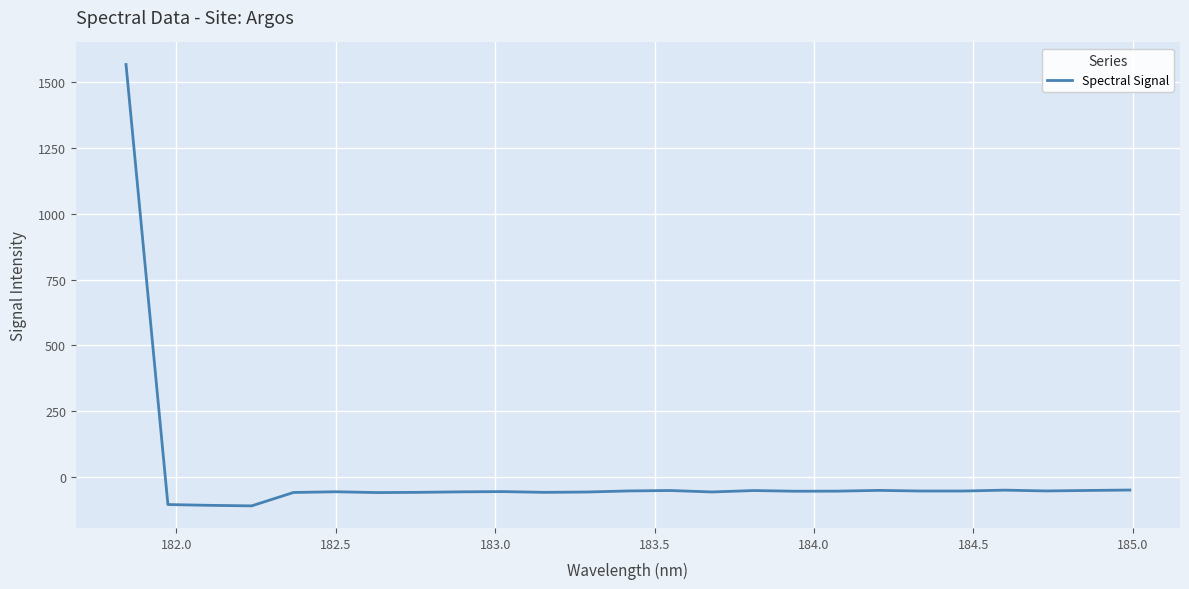

What is the greatest value displayed?

1566.5